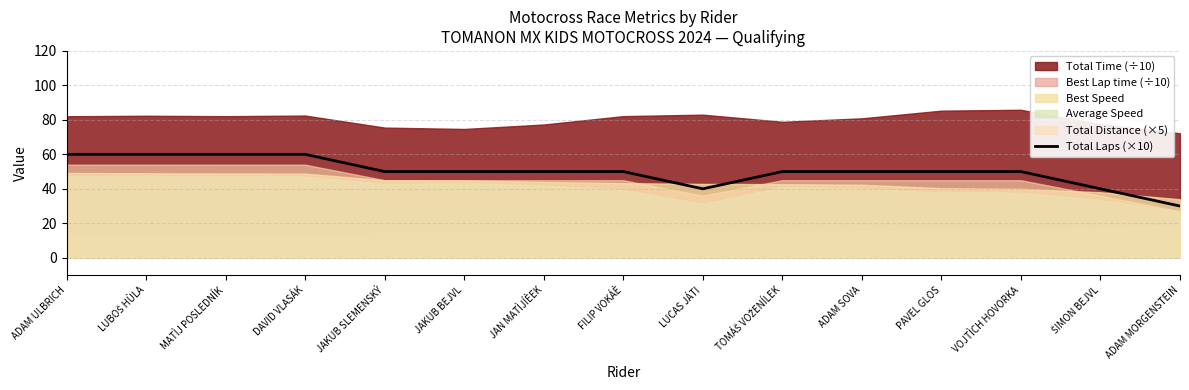

What is the smallest value displayed?

30